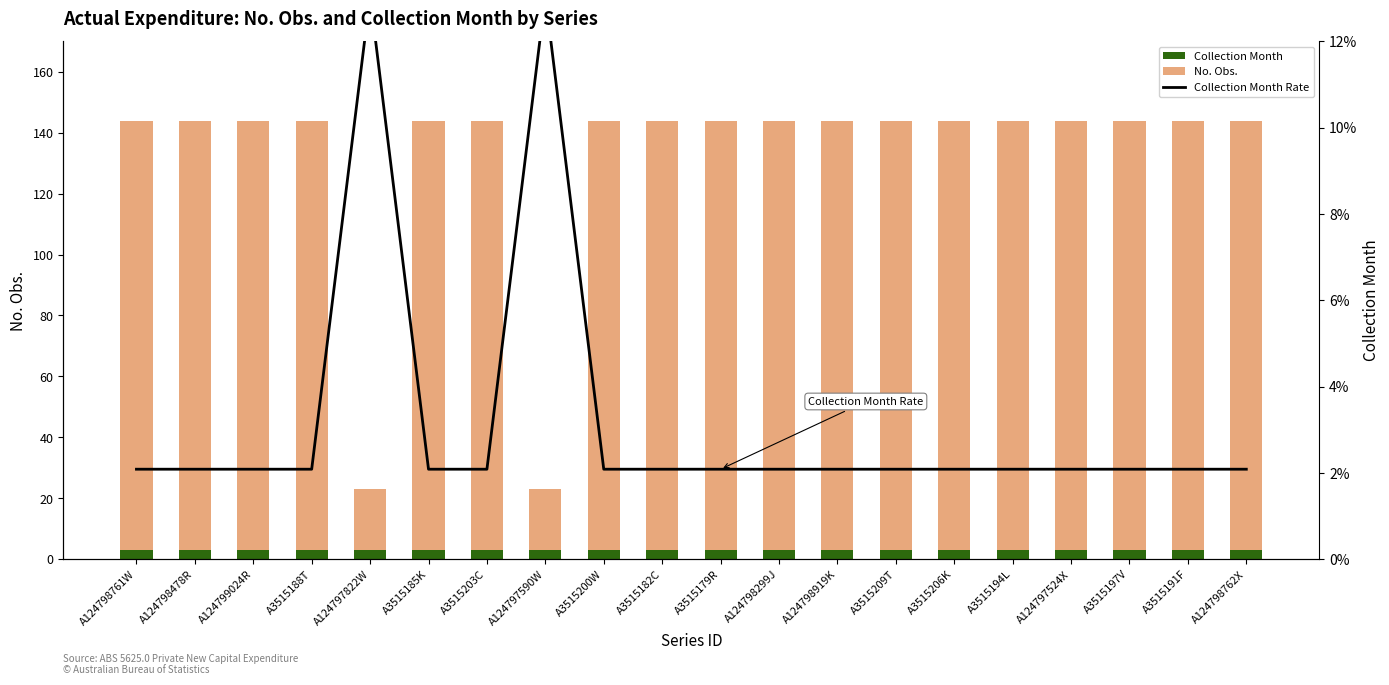

Which series has the largest range (max minus min)?

No. Obs.